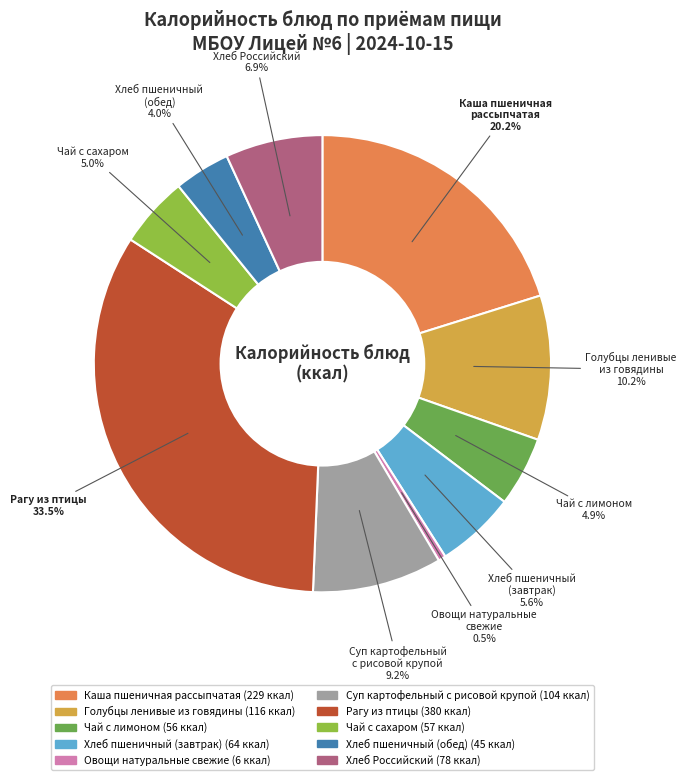

Which slice is the largest?

Рагу из птицы